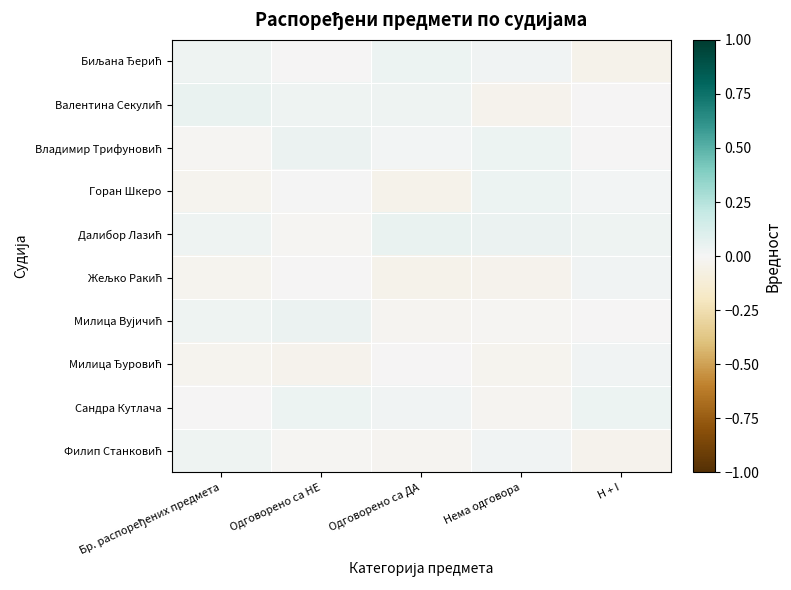

Between Одговорено са НЕ and Нема одговора, which series saw the biggest shift?

Валентина Секулић